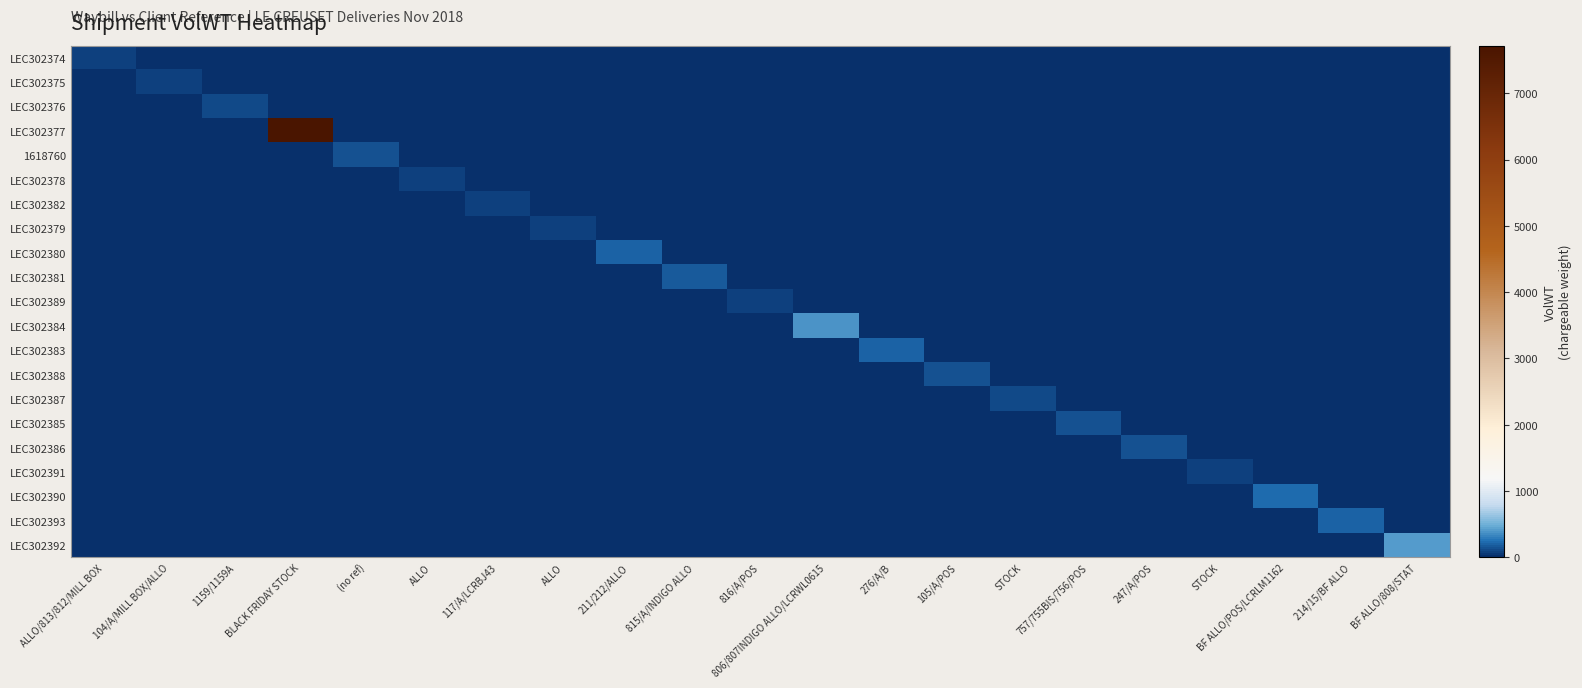

At how many categories does at least one series exceed 3923?

1